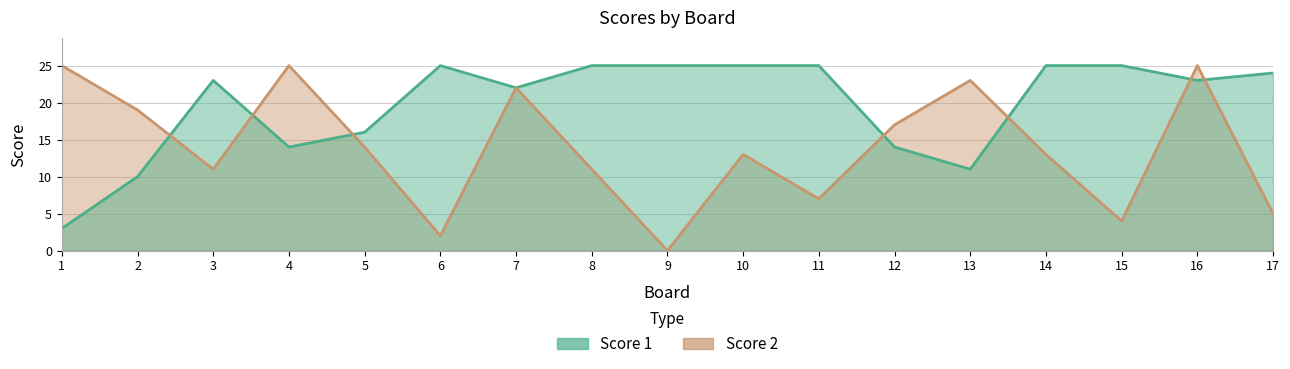

Between 12 and 14, which series saw the biggest shift?

Score 1